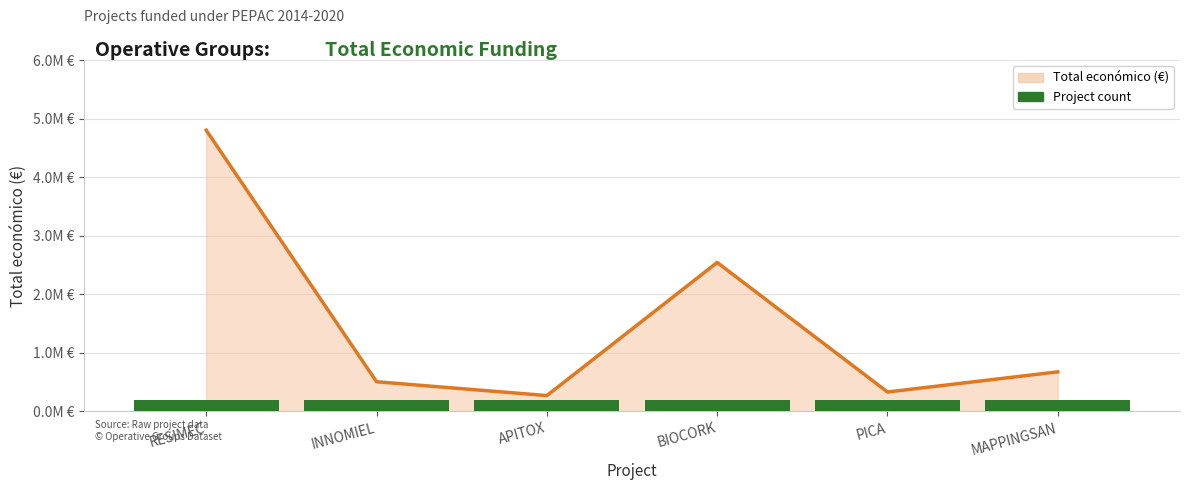

How many bars are there in total?

6